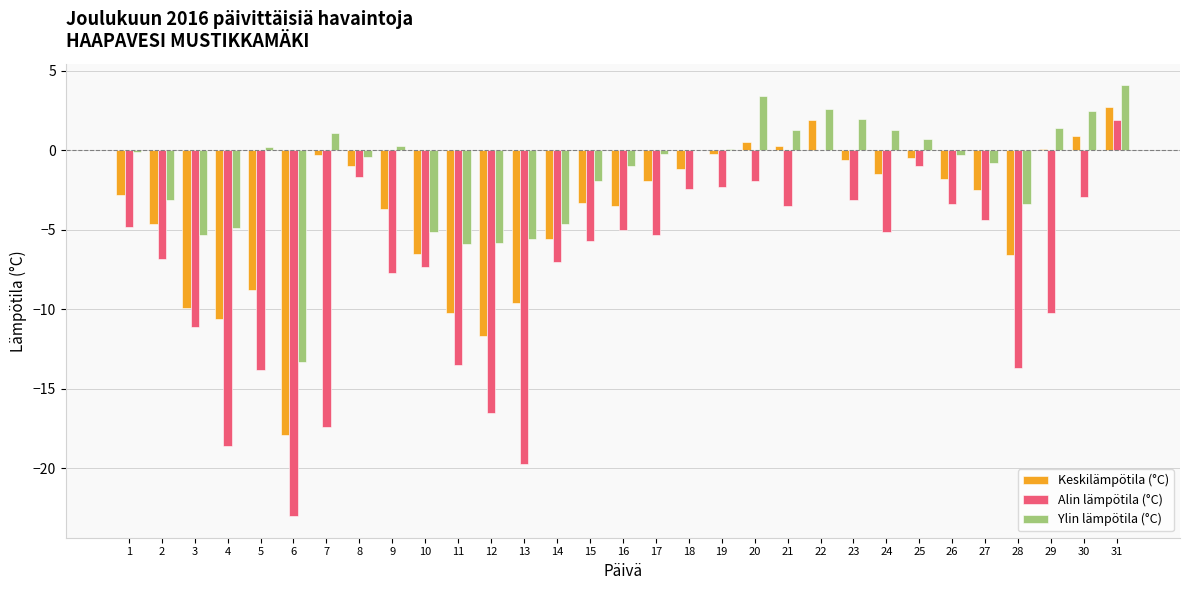

True or false: Alin lämpötila (°C) has a value of -8.4 at 6.

False